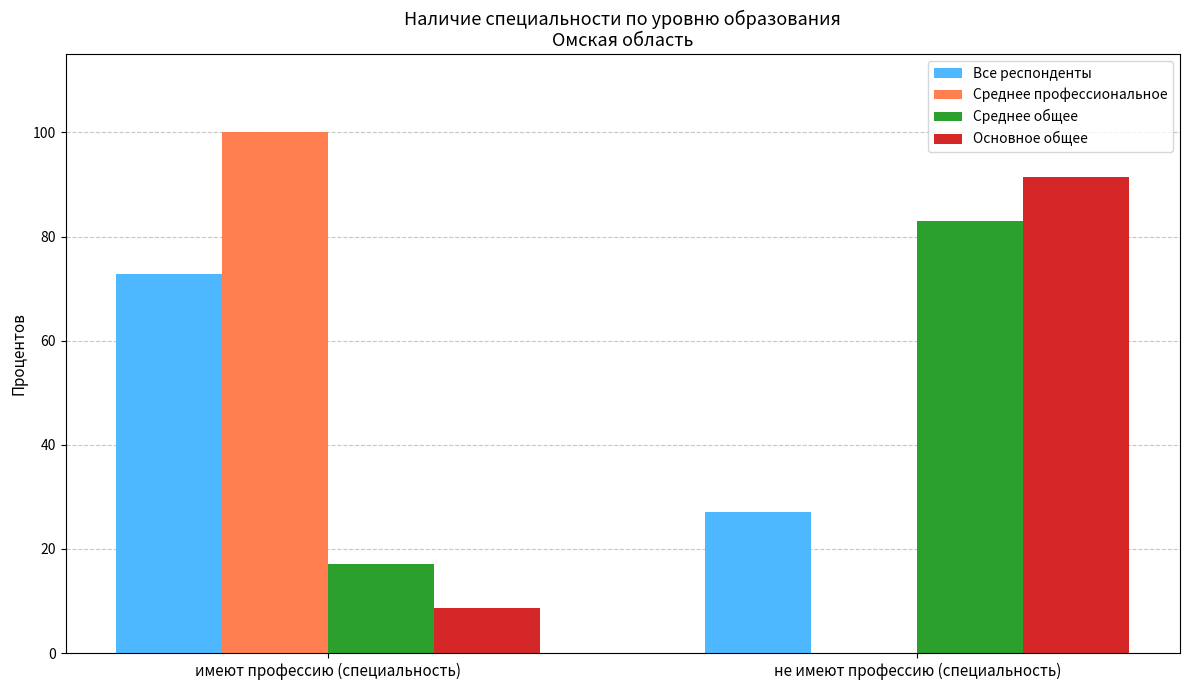

What is the average value of the Основное общее series?

50.0